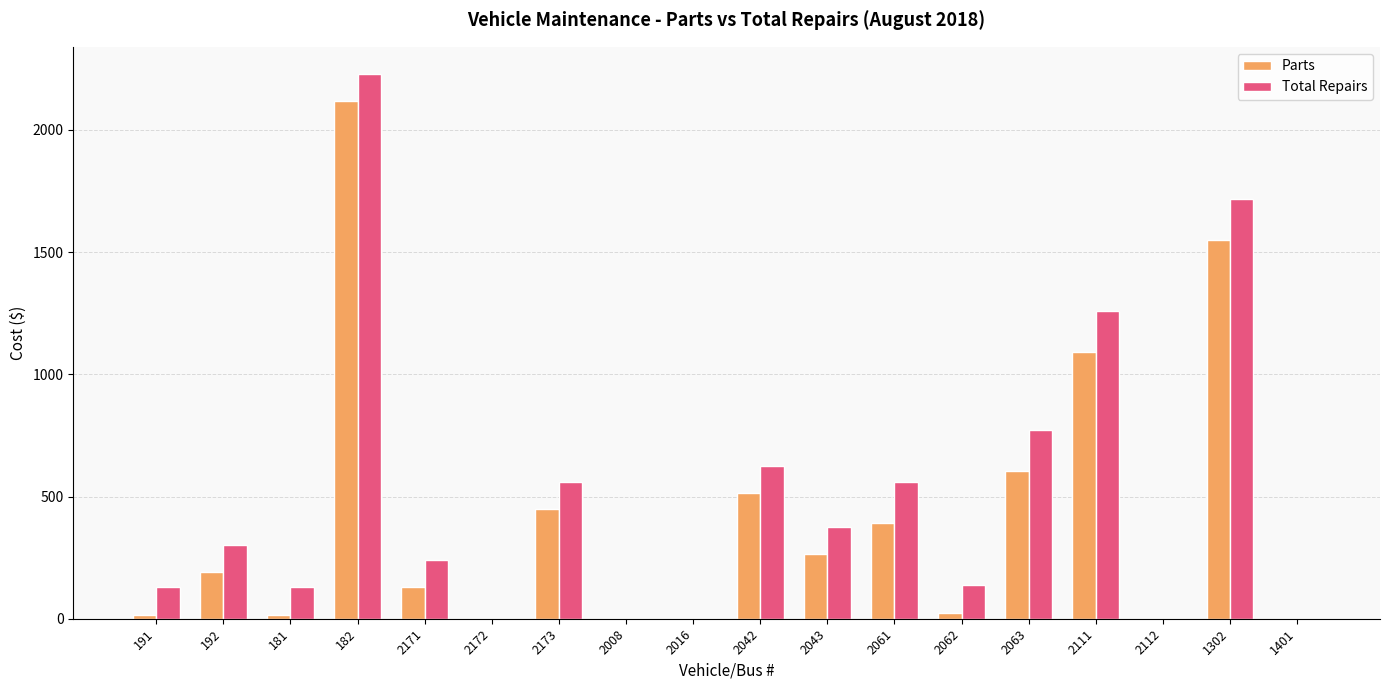

The Parts series shows 0 at 1401. True or false?

True